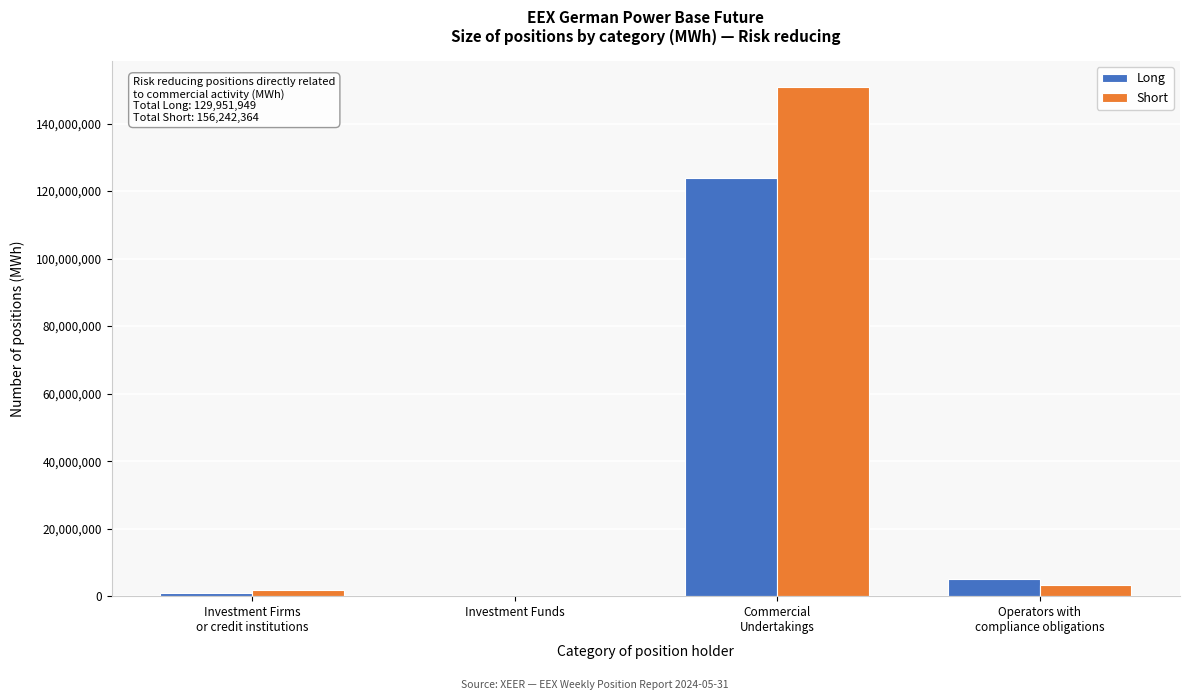

What is the greatest value displayed?

150958449